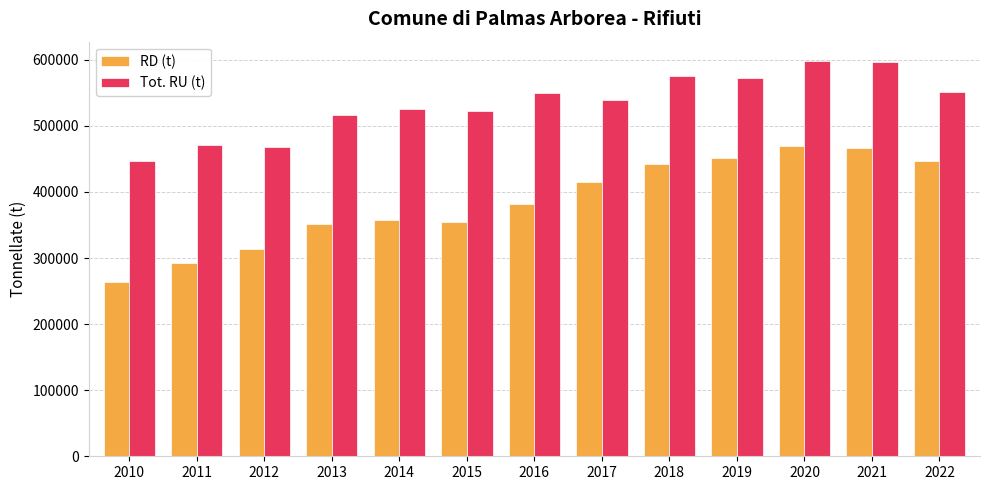

How many data points does each series have?

13